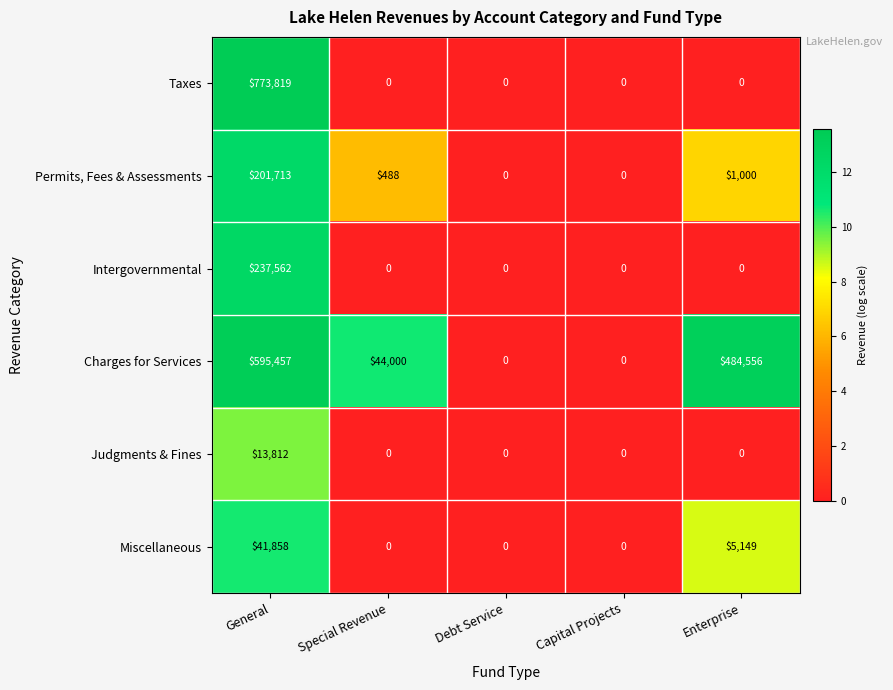

How many data points does each series have?

5